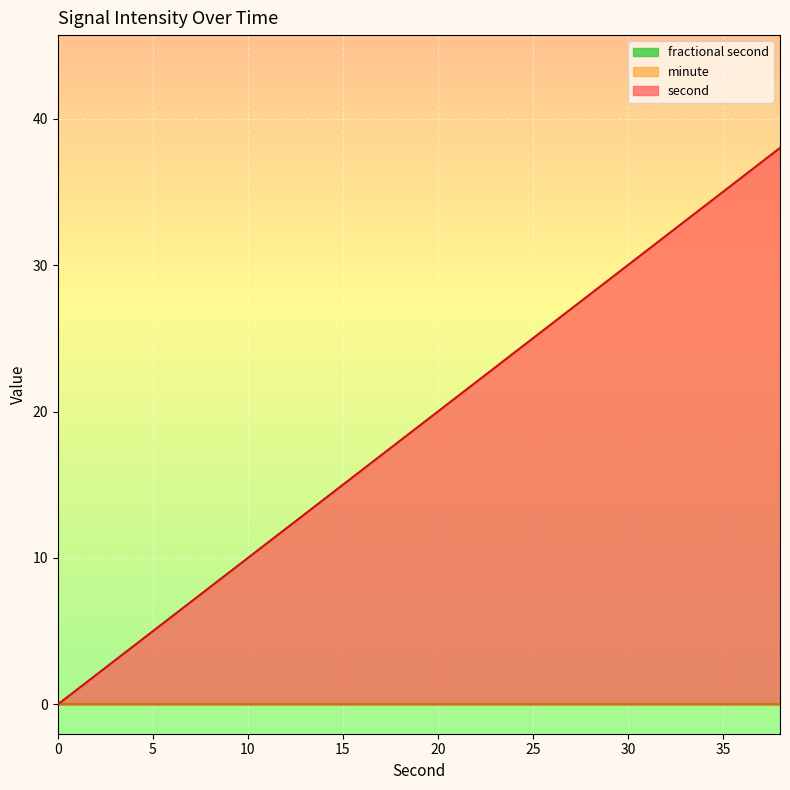

Reading left to right, list all the values displayed in this chart.

second: 0=0	2=2	4=4	6=6	8=8	10=10	12=12	14=14	16=16	18=18	20=20	22=22	24=24	26=26	28=28	30=30	32=32	34=34	36=36	38=38
minute: 0=0	2=0	4=0	6=0	8=0	10=0	12=0	14=0	16=0	18=0	20=0	22=0	24=0	26=0	28=0	30=0	32=0	34=0	36=0	38=0
fractional second: 0=0	2=0	4=0	6=0	8=0	10=0	12=0	14=0	16=0	18=0	20=0	22=0	24=0	26=0	28=0	30=0	32=0	34=0	36=0	38=0